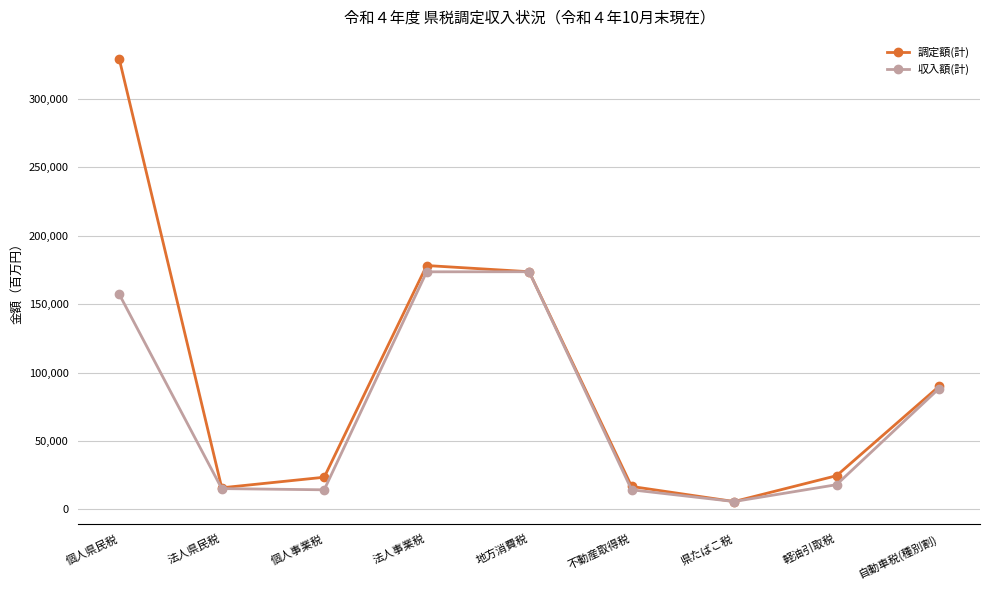

What is the difference between the second highest and minimum values in the 調定額(計) series?

172463